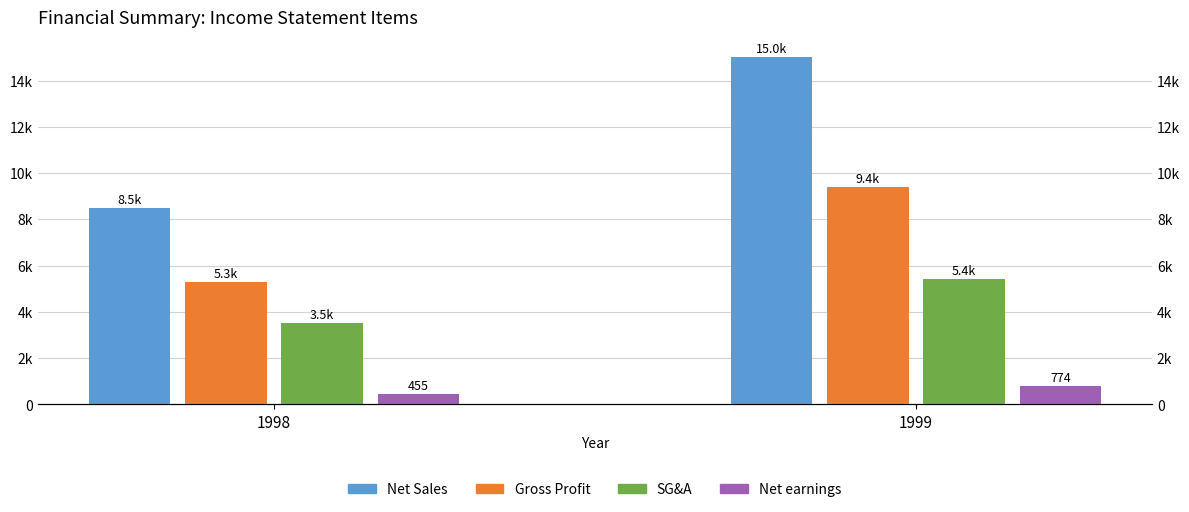

Between 1999 and 1998, which is larger?

1999